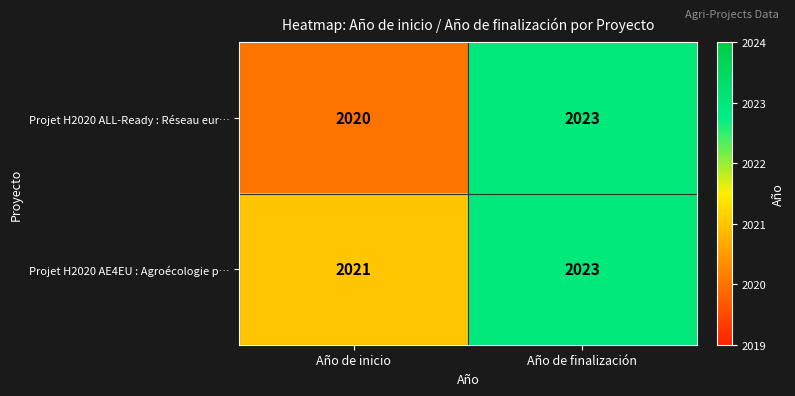

What is the greatest value displayed?

2023